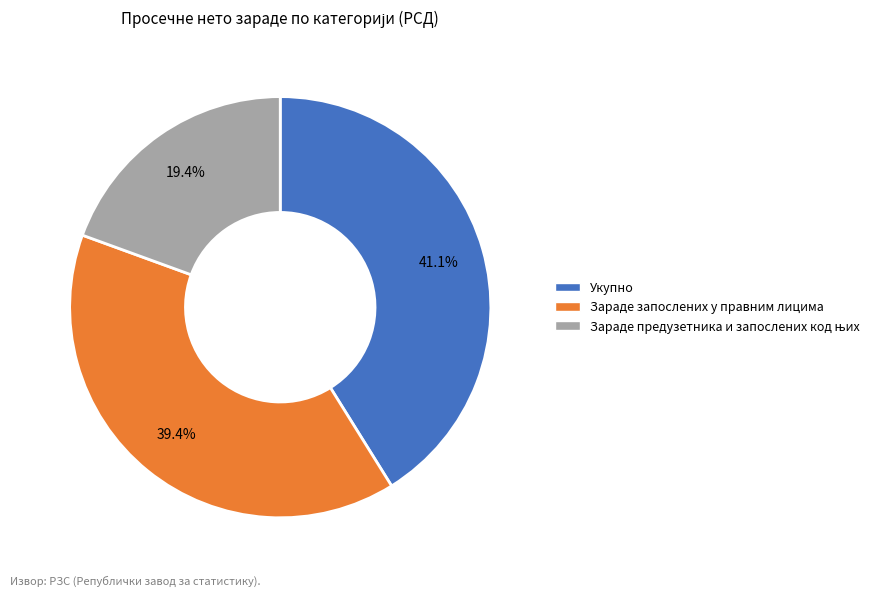

Is there any slice that represents more than half of the pie?

No